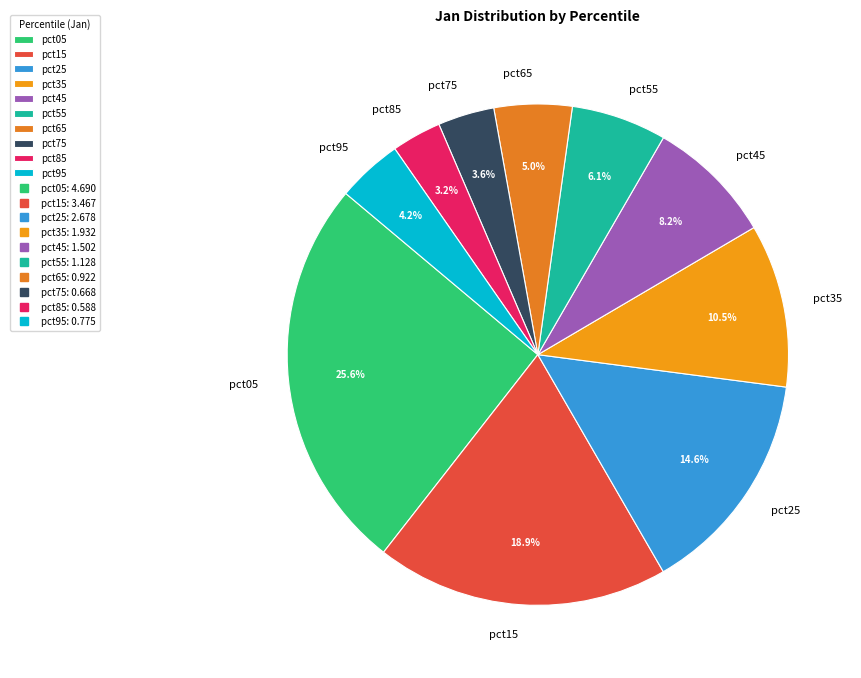

Count the number of slices in the pie.

10